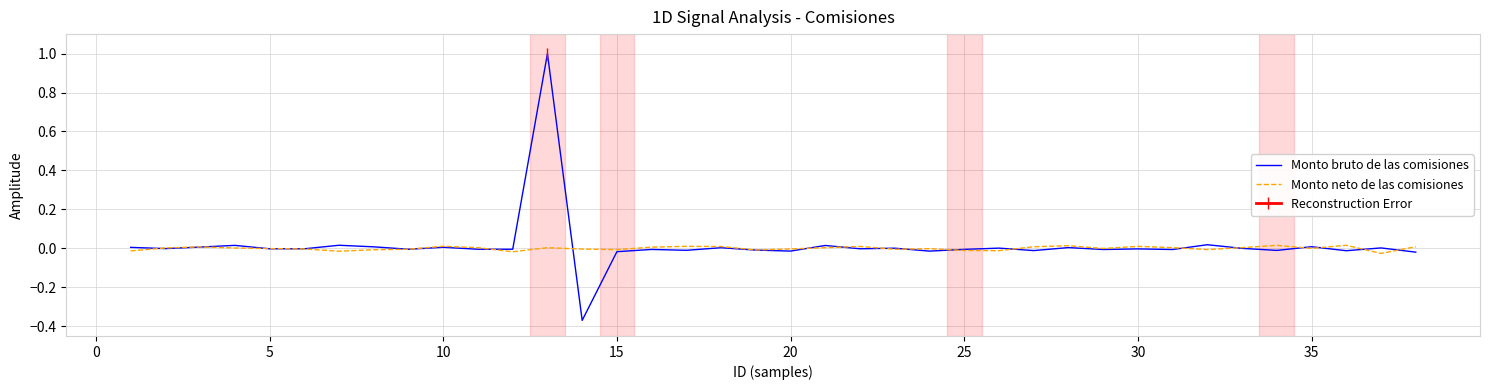

The Monto bruto de las comisiones series shows -0.0 at 25. True or false?

True